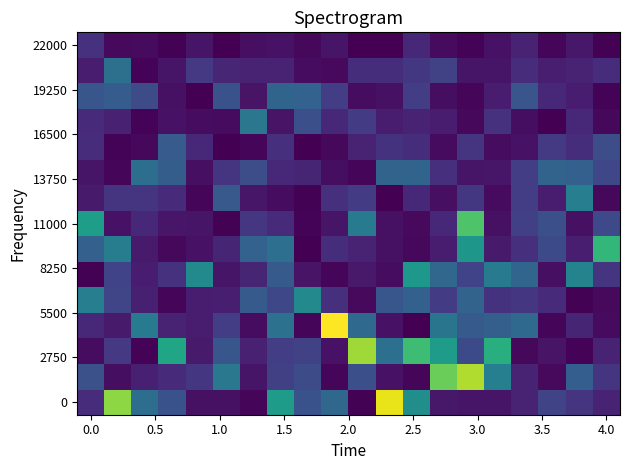

What is the maximum value shown in the chart?

10.0